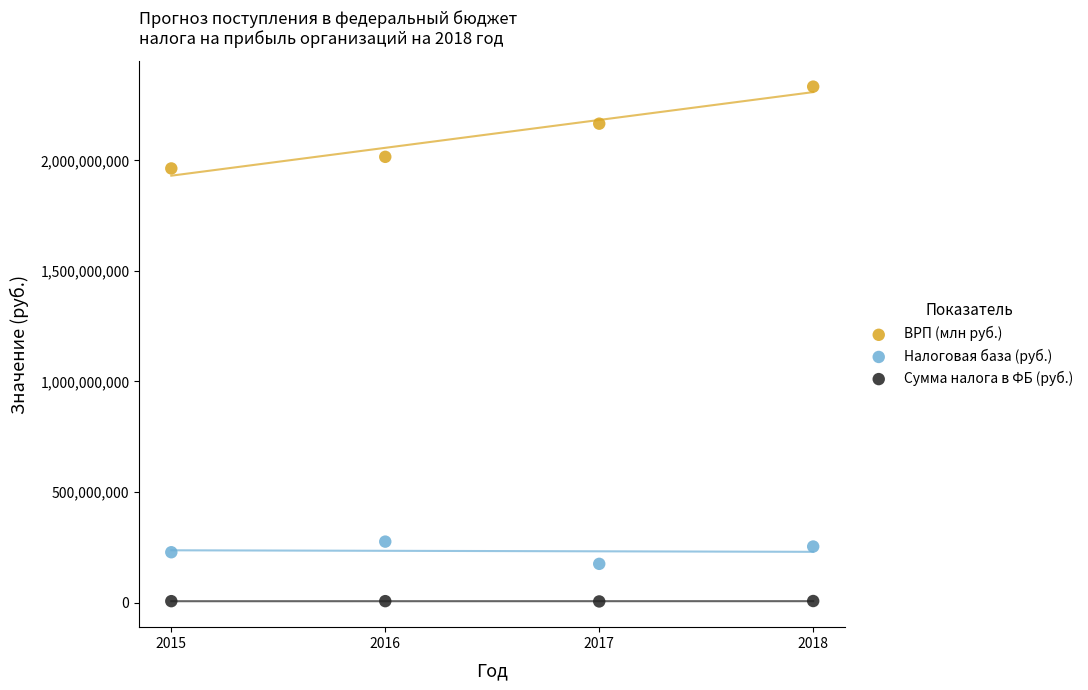

What is the X range (max minus min) for the scatter plot?

3.0